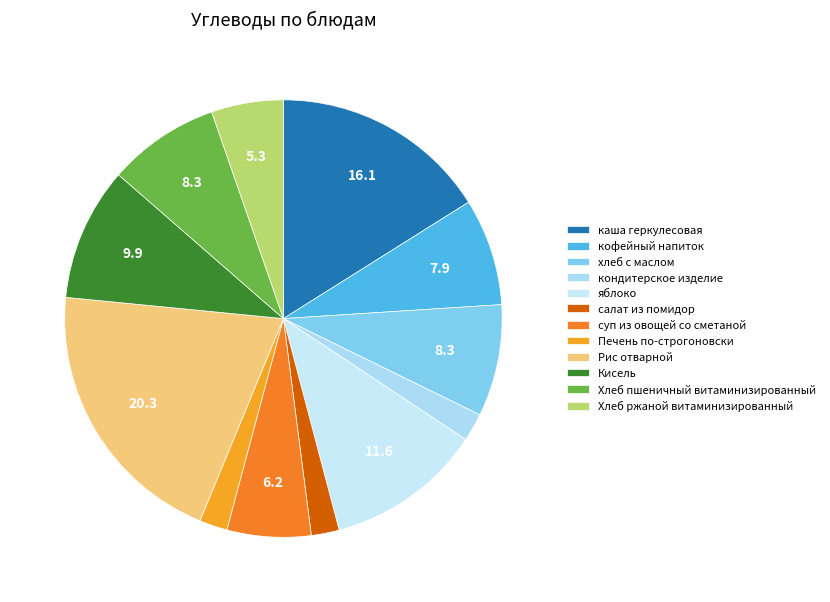

To the nearest percent, what is the difference between the largest and smallest slice percentages?

18%